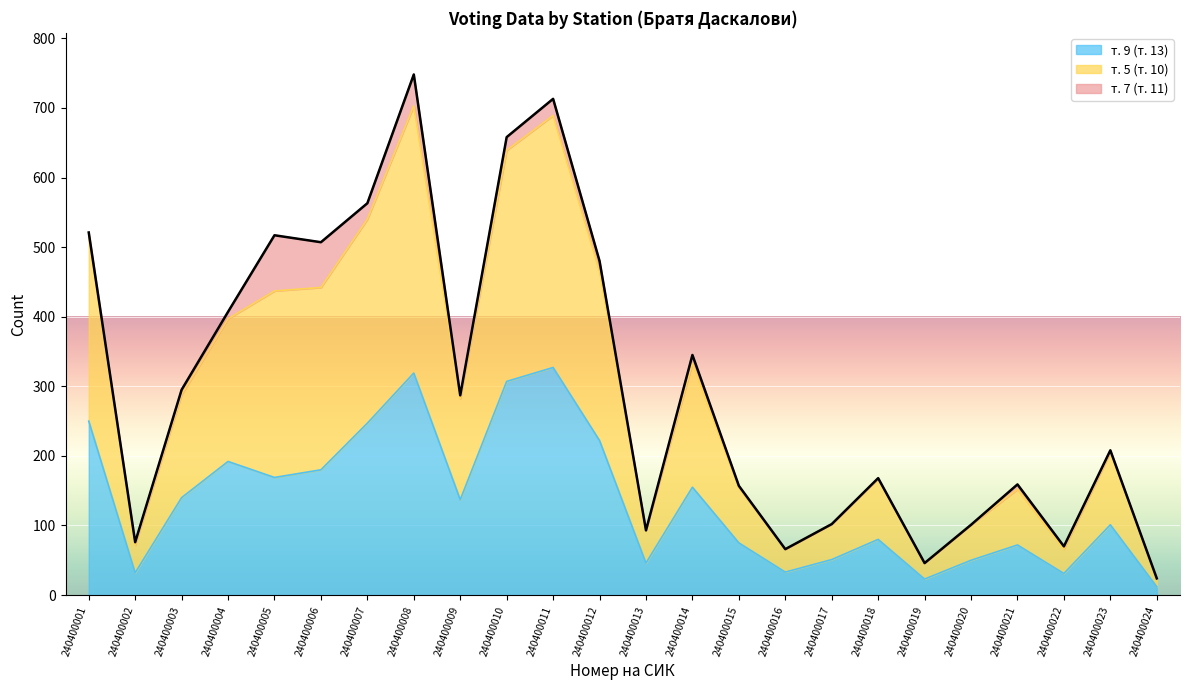

What is the spread (max minus min) of values at 240400006?

327